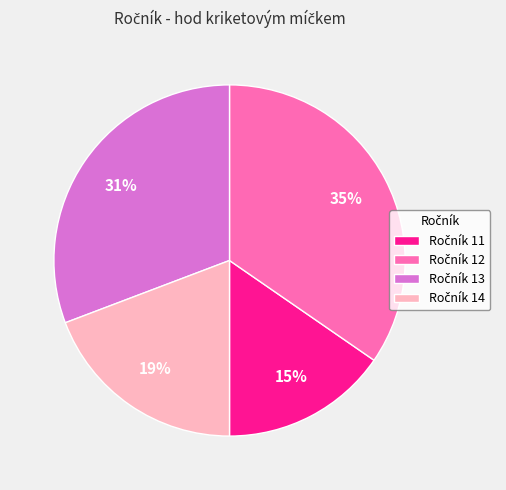

To the nearest percent, what is the average slice percentage?

25%